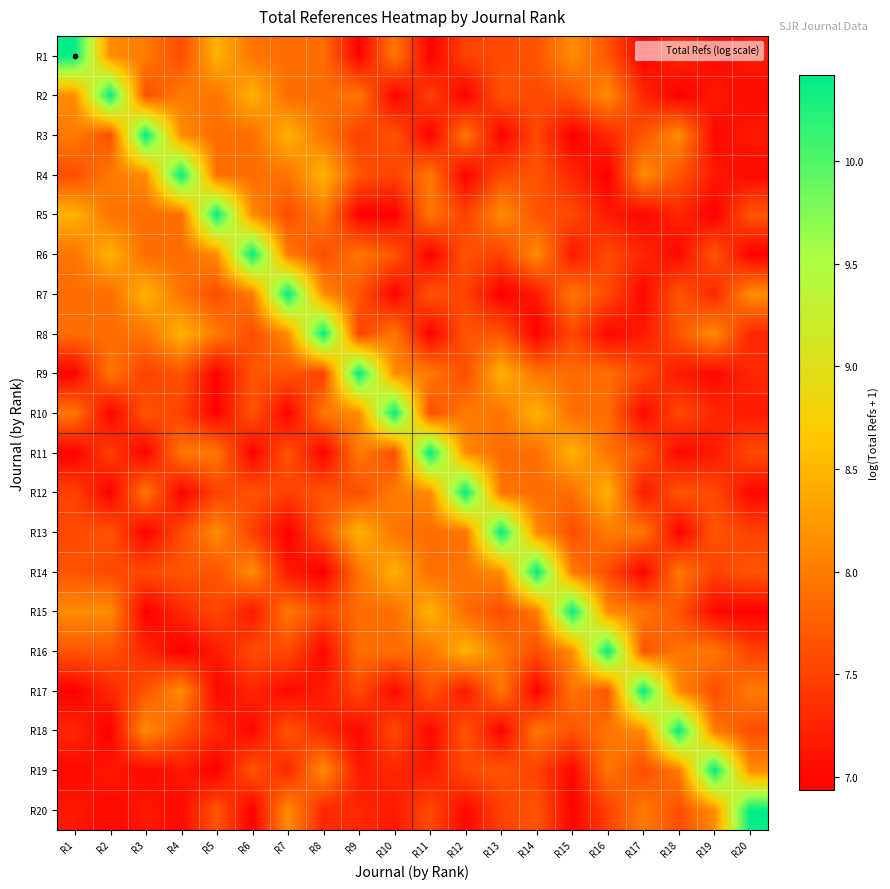

Which category has the lowest value across all series?

R17